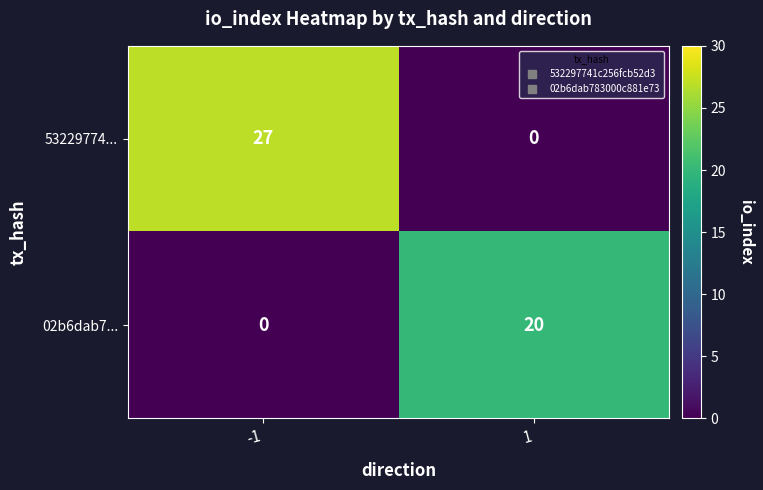

List the series in order of their peak value, lowest first.

02b6dab7..., 53229774...